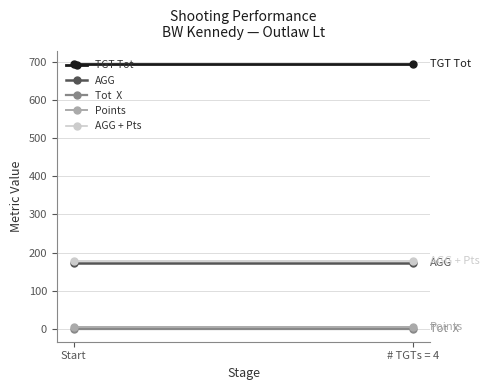

Rank the series by their maximum value, from lowest to highest.

Tot  X, Points, AGG, AGG + Pts, TGT Tot